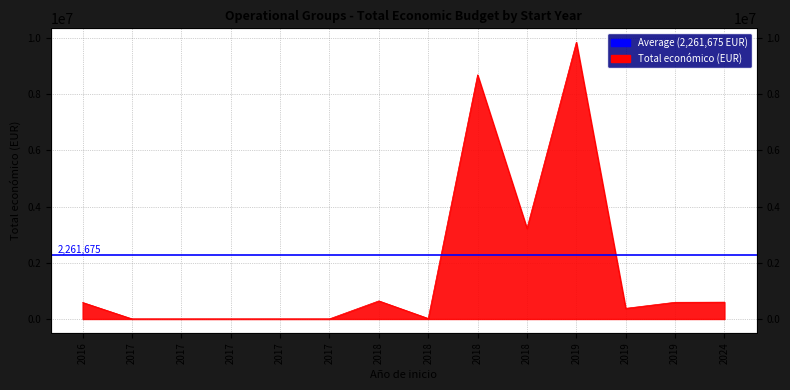

True or false: the data has more than 2 interior local peaks.

True